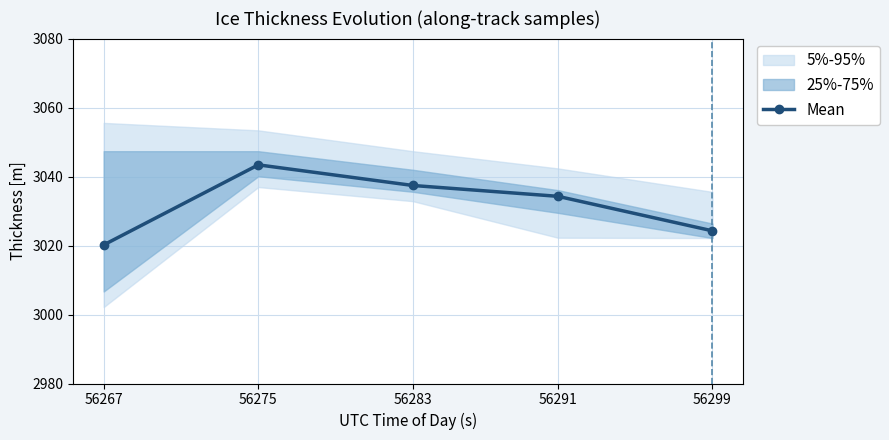

Reading right to left, extract all data points from this chart.

56299=3024.3	56291=3034.3	56283=3037.4	56275=3043.4	56267=3020.2